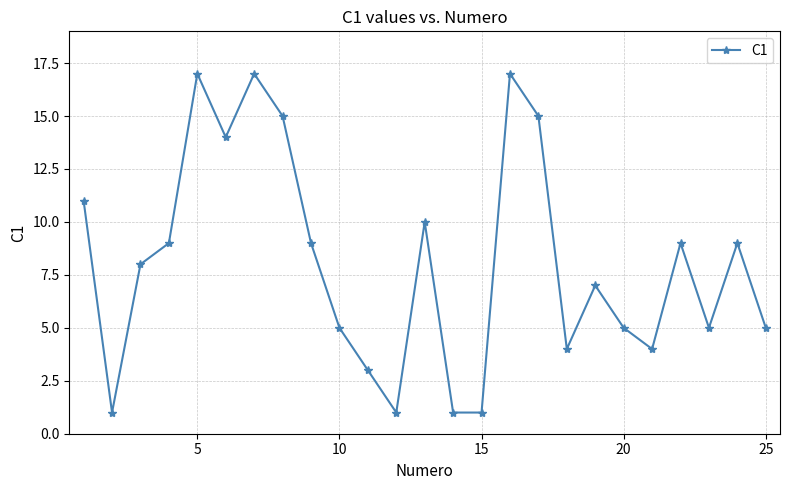

What is the greatest value displayed?

17